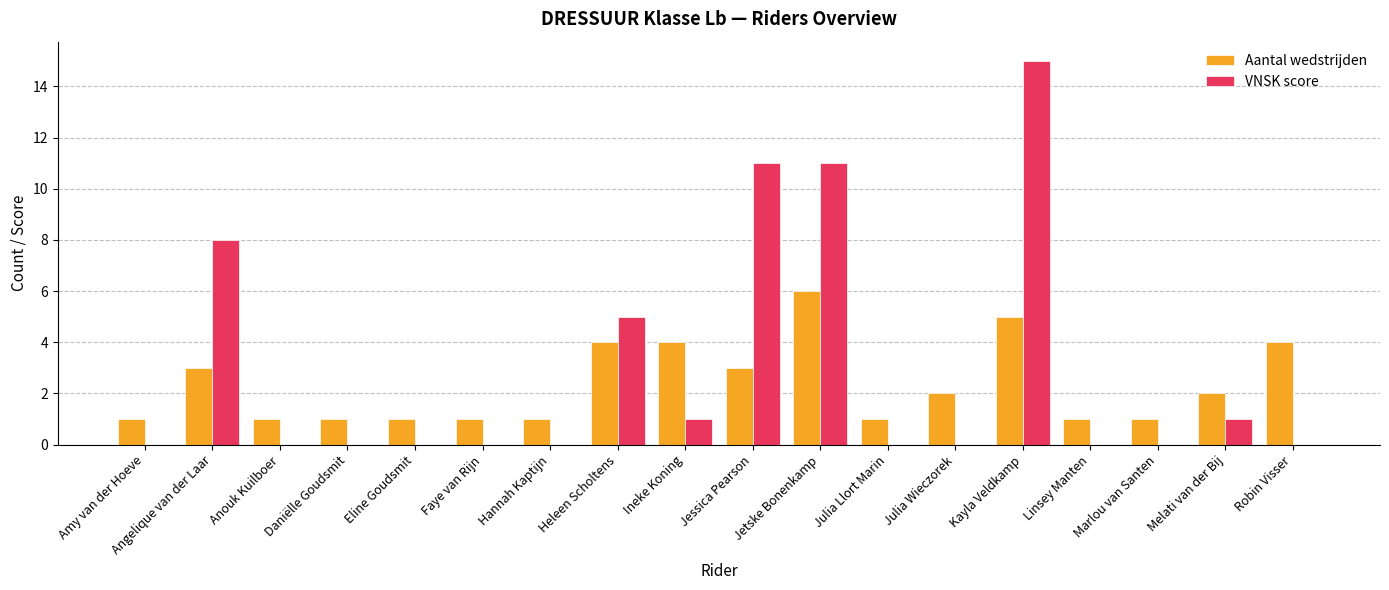

Which series has the largest total across all categories?

VNSK score